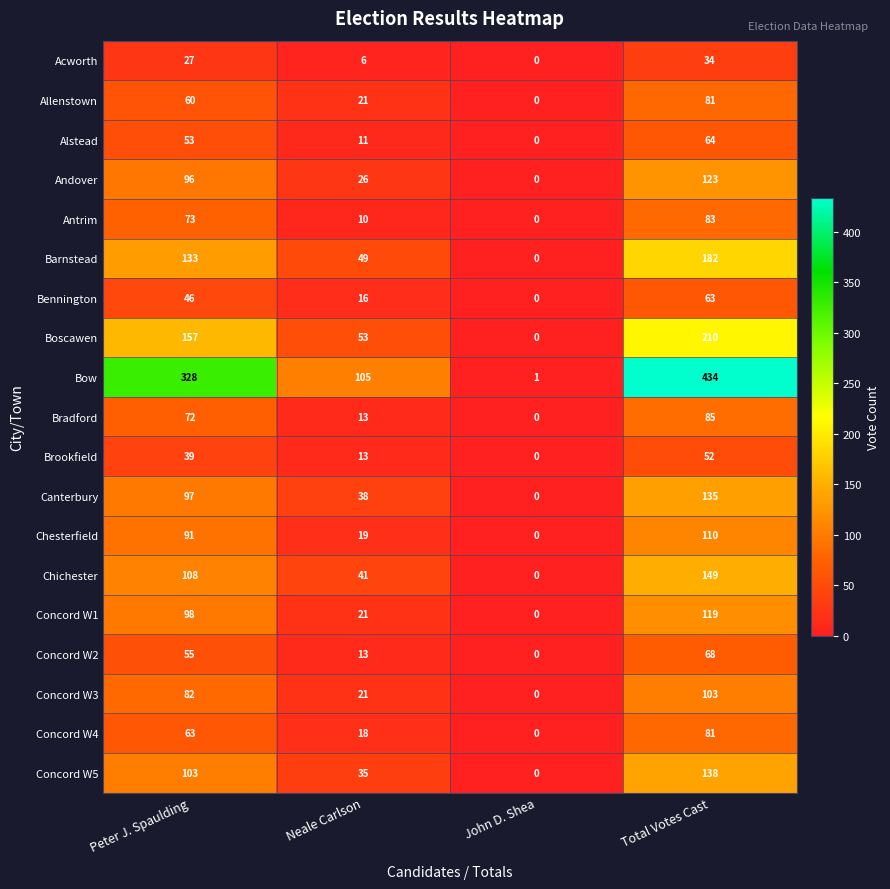

Count the number of categories in the chart.

4